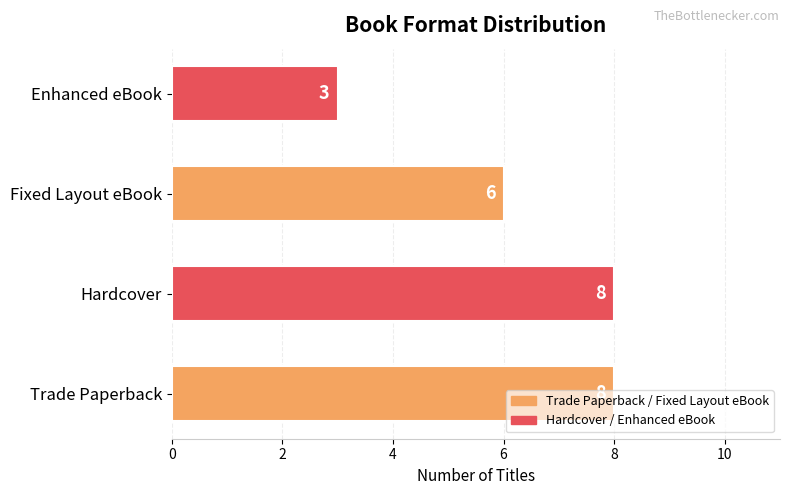

Which category has the lowest value across all series?

Enhanced eBook